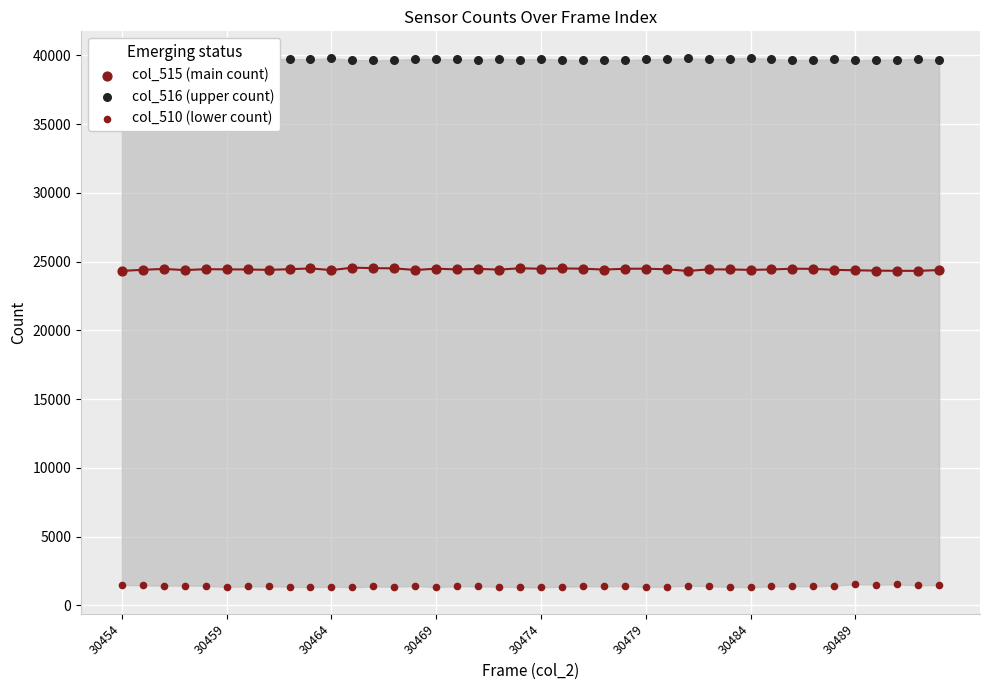

Which series has the largest Y range (max minus min)?

col_515 (main count)